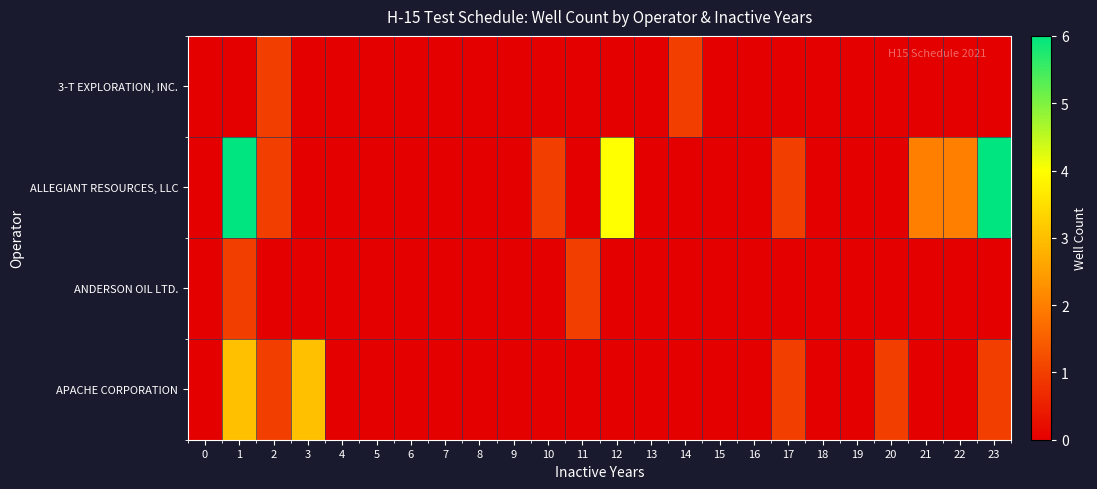

What is the difference between the highest and lowest values at 23?

6